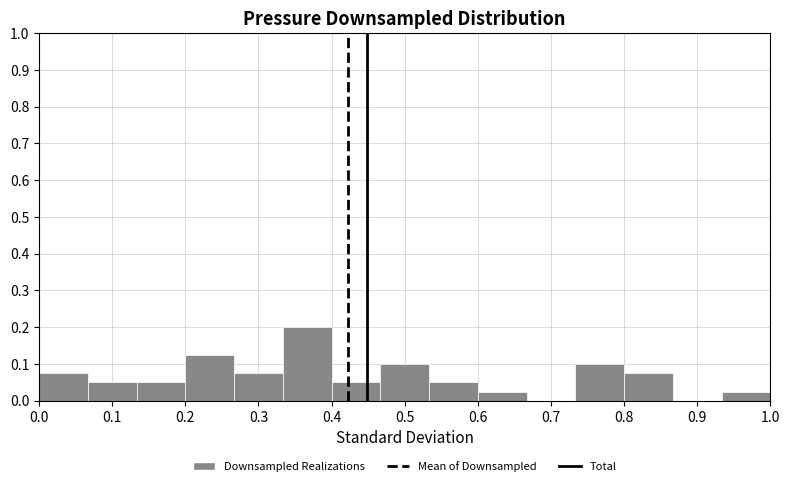

Reading left to right, list every bar in this chart as the range it spans on the x-axis followed by its height. Neither the bar edges nor the heights are printed on the chart, so give them approximately, as read against the axes.

0.00 to 0.07: 0.08
0.07 to 0.13: 0.05
0.13 to 0.20: 0.05
0.20 to 0.27: 0.13
0.27 to 0.33: 0.08
0.33 to 0.40: 0.20
0.40 to 0.47: 0.05
0.47 to 0.53: 0.10
0.53 to 0.60: 0.05
0.60 to 0.67: 0.03
0.67 to 0.73: 0
0.73 to 0.80: 0.10
0.80 to 0.87: 0.08
0.87 to 0.93: 0
0.93 to 1.00: 0.03